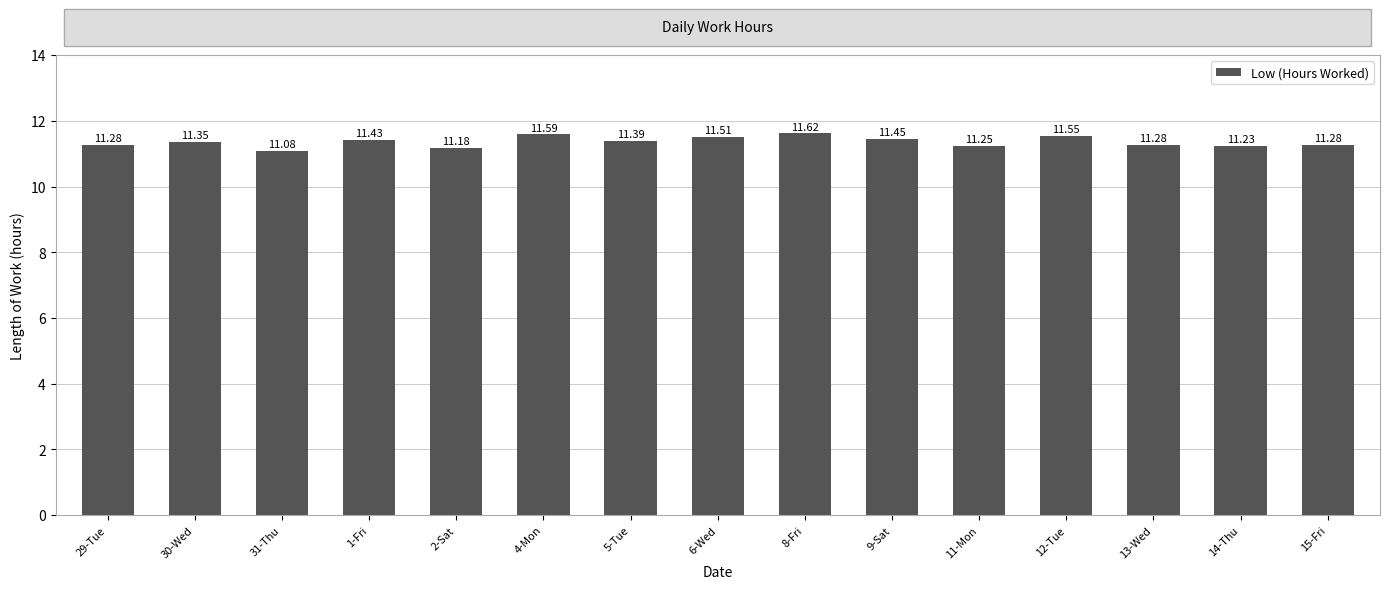

Which has a higher value, 2-Sat or 31-Thu?

2-Sat